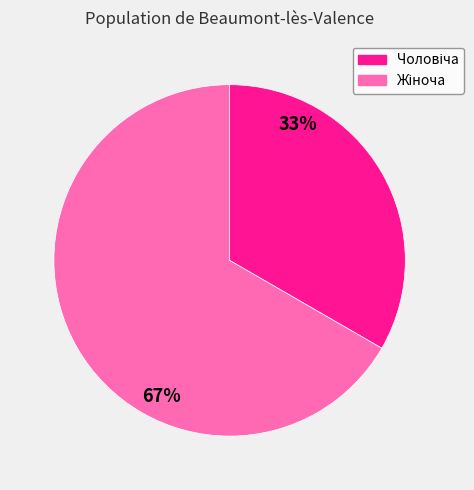

Is there a majority slice in this chart?

Yes